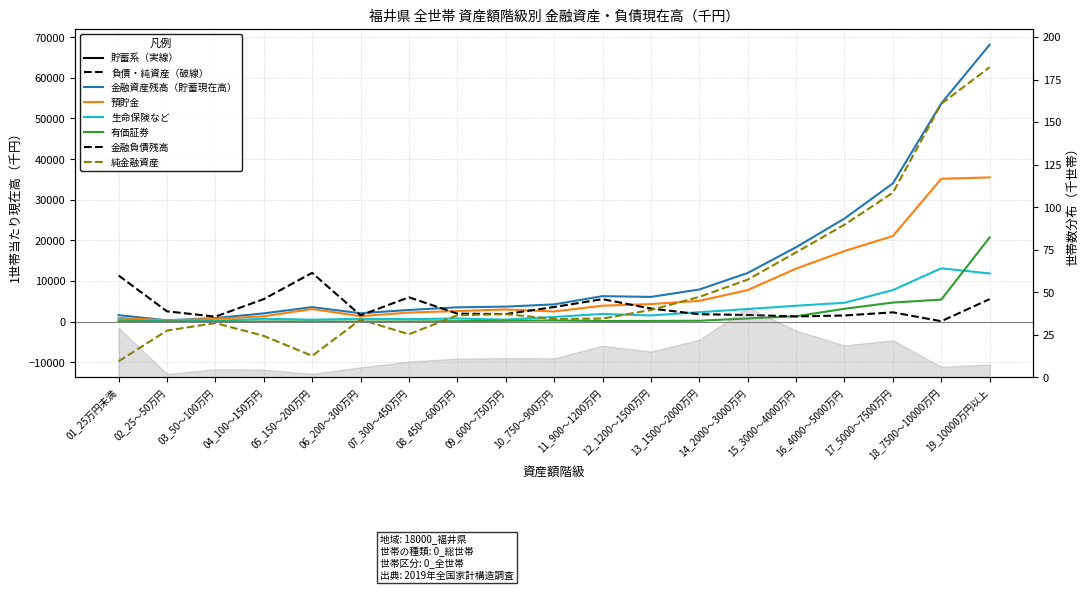

Is the value of 金融負債残高 at 19_10000万円以上 greater than the value of 有価証券 at 05_150～200万円?

Yes